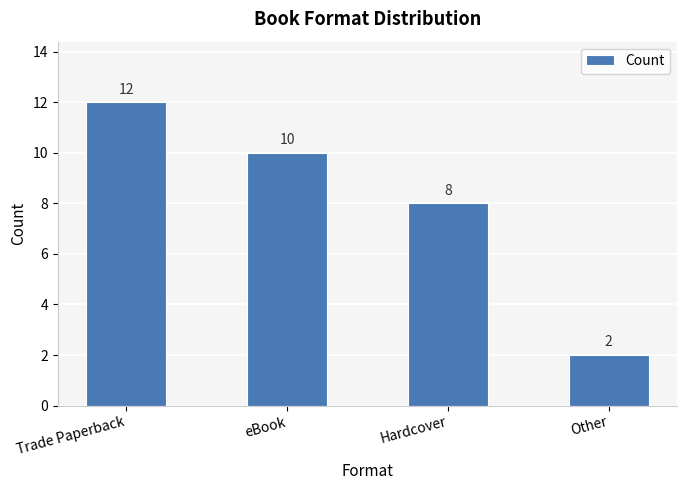

How many data points are less than 10?

2